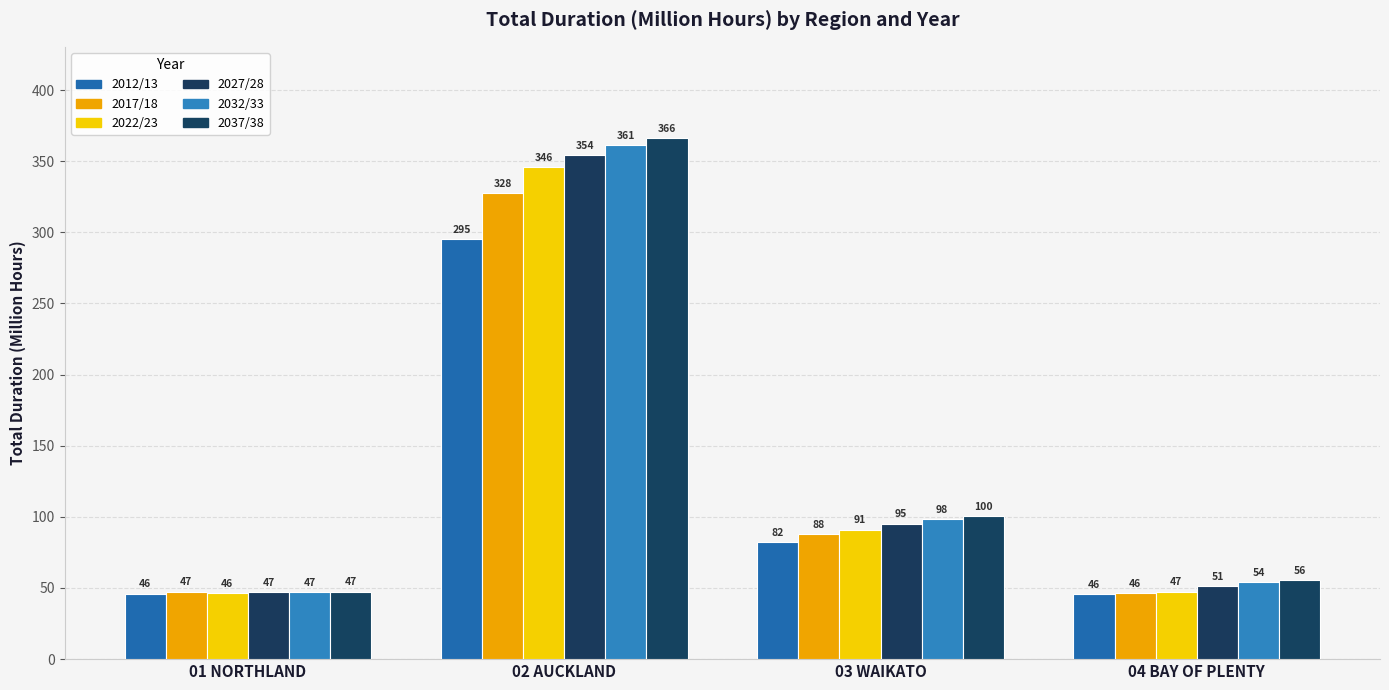

What is the label of the 3rd bar from the right?

02 AUCKLAND